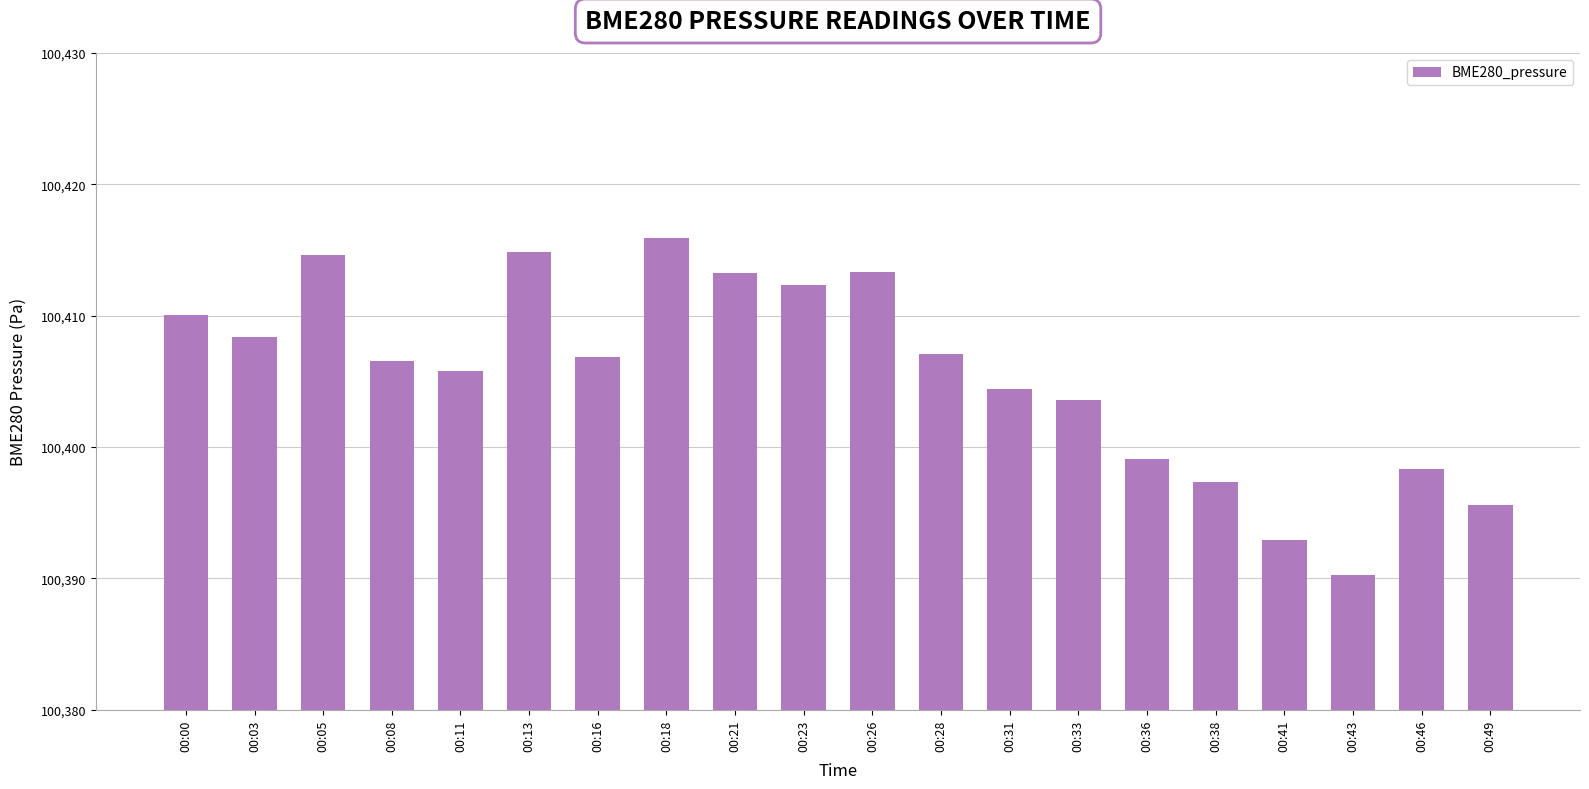

Reading left to right, what are all the values shown in this chart?

100410.1	100408.4	100414.6	100406.6	100405.8	100414.8	100406.9	100415.9	100413.3	100412.4	100413.3	100407.1	100404.4	100403.6	100399.1	100397.4	100392.9	100390.3	100398.3	100395.6